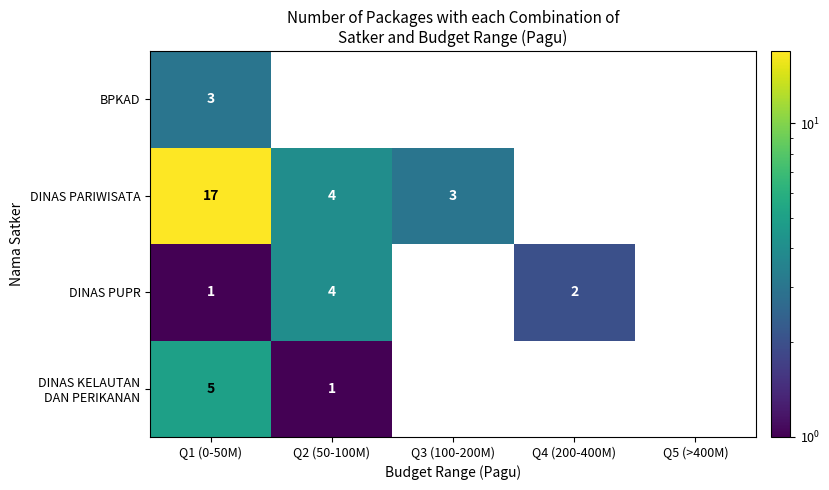

What is the total value across all series at Q1 (0-50M)?

26